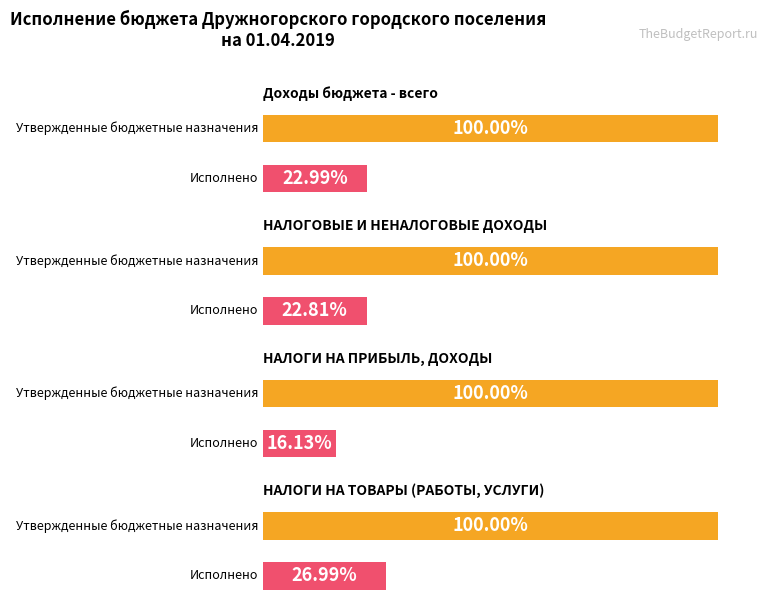

Is it true that Исполнено equals 868707.5 at НАЛОГИ НА ПРИБЫЛЬ, ДОХОДЫ?

False